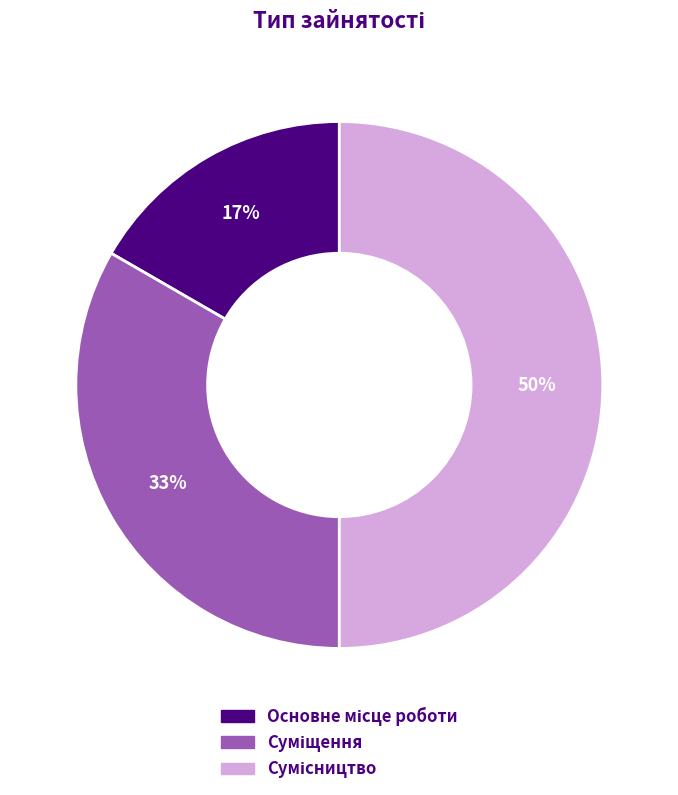

To the nearest percent, what is the average slice percentage?

33%